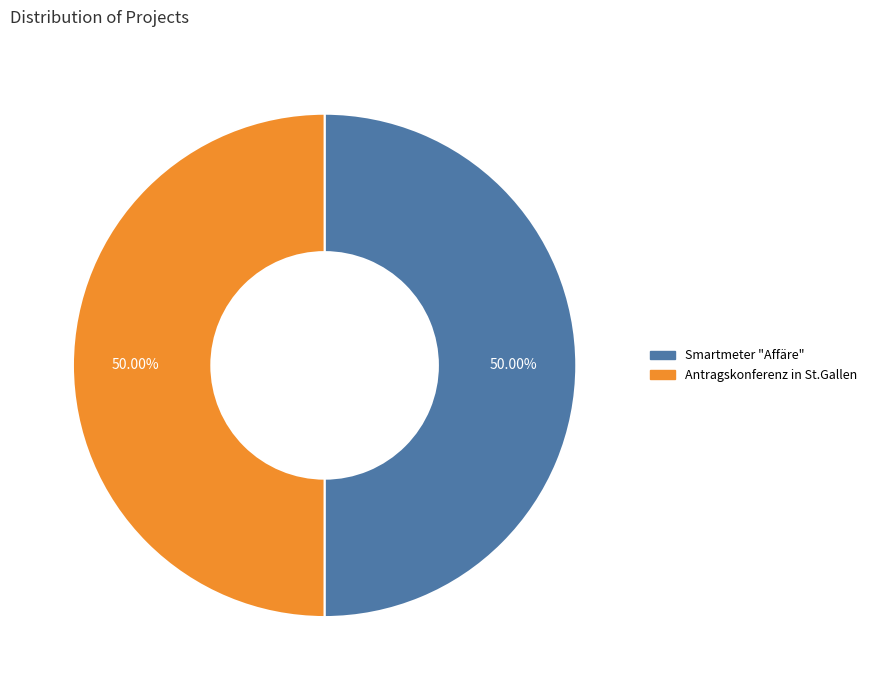

Combined, do Antragskonferenz in St.Gallen and Smartmeter "Affäre" account for over 50%?

Yes